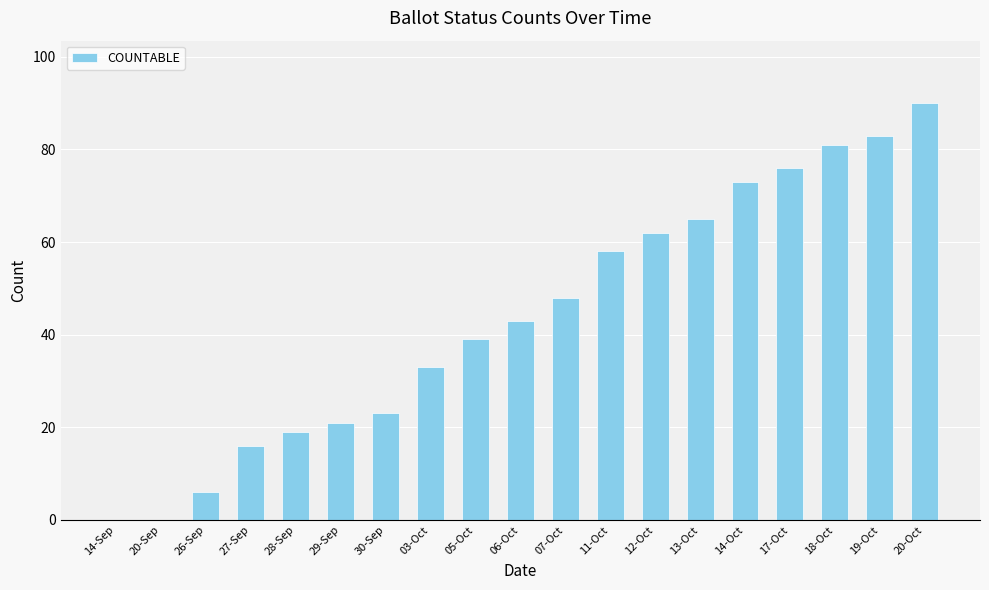

What is the sum of all values?

836